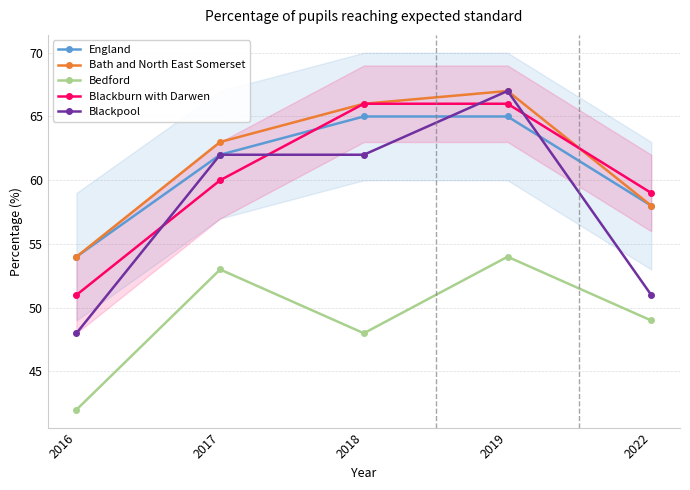

Where is Blackpool nearest to the value 57?

2017